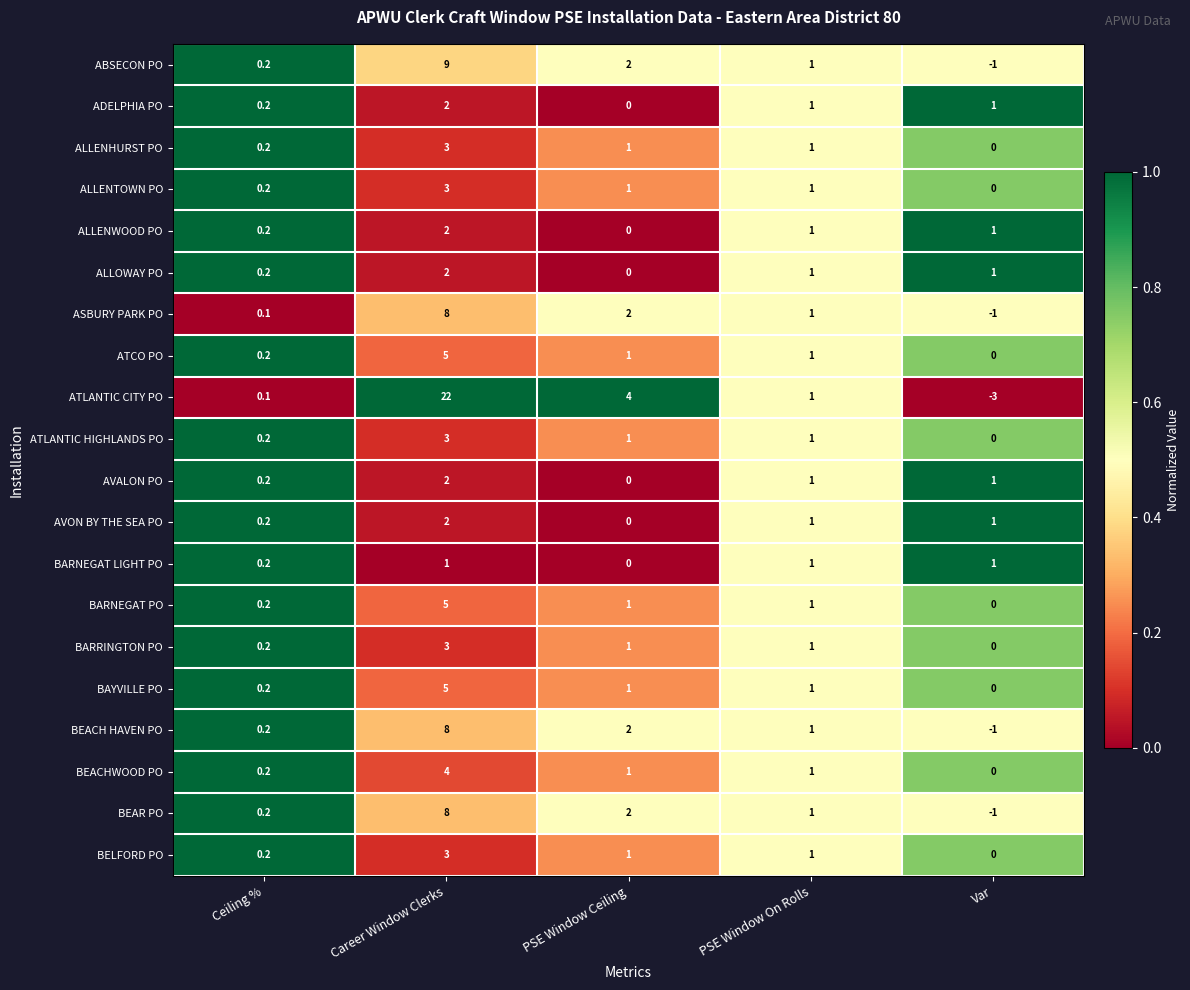

How many AVON BY THE SEA PO values are between 0 and 1?

4